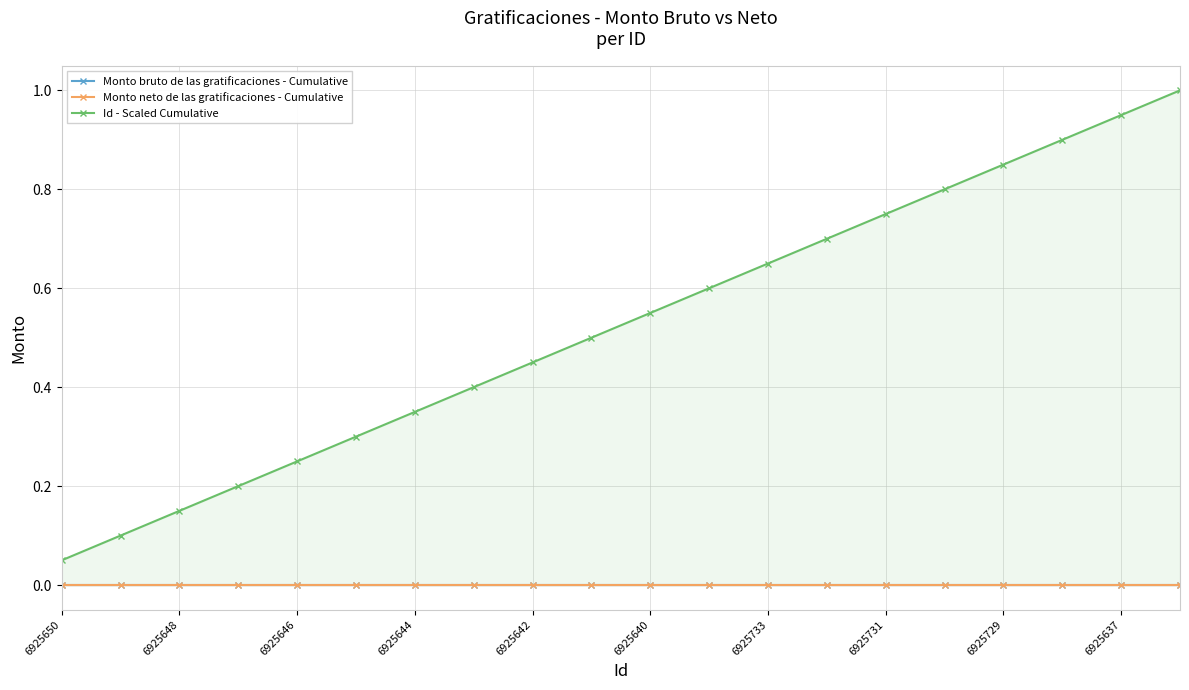

Which series has the largest range (max minus min)?

Id - Scaled Cumulative